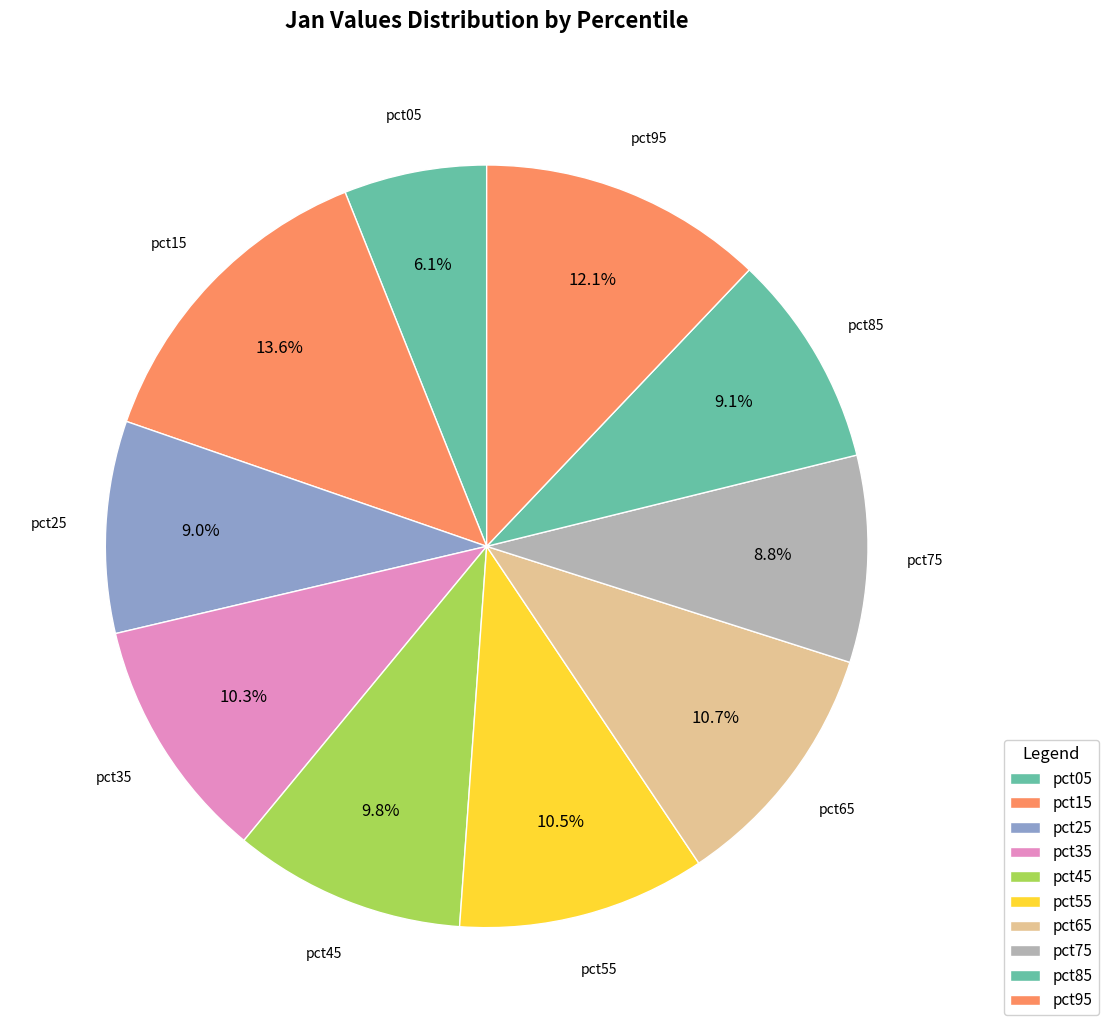

To the nearest percent, what percentage of the pie is pct25?

9%